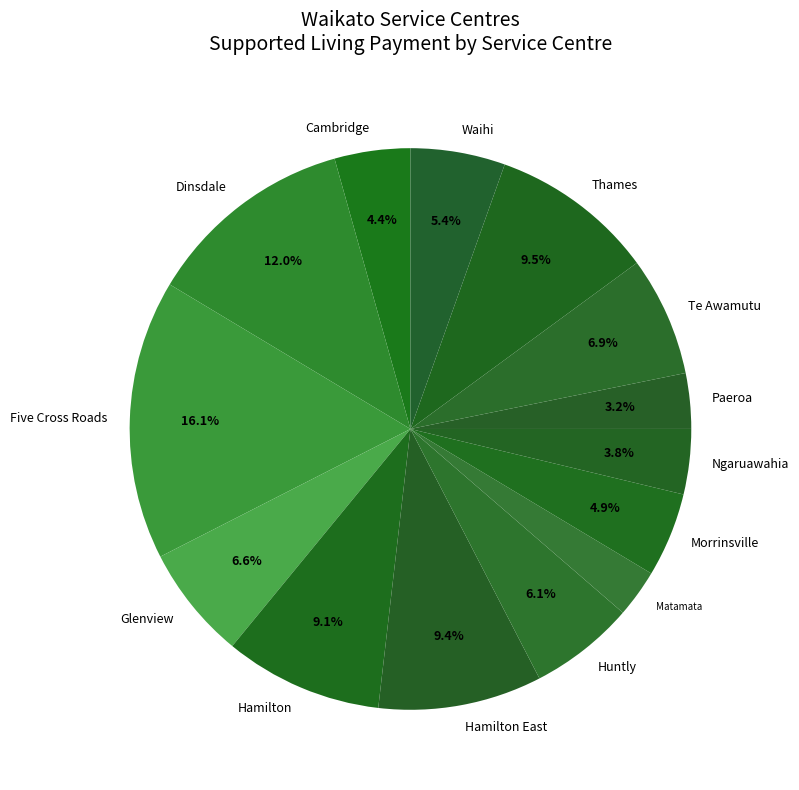

How many slices are in this pie chart?

14